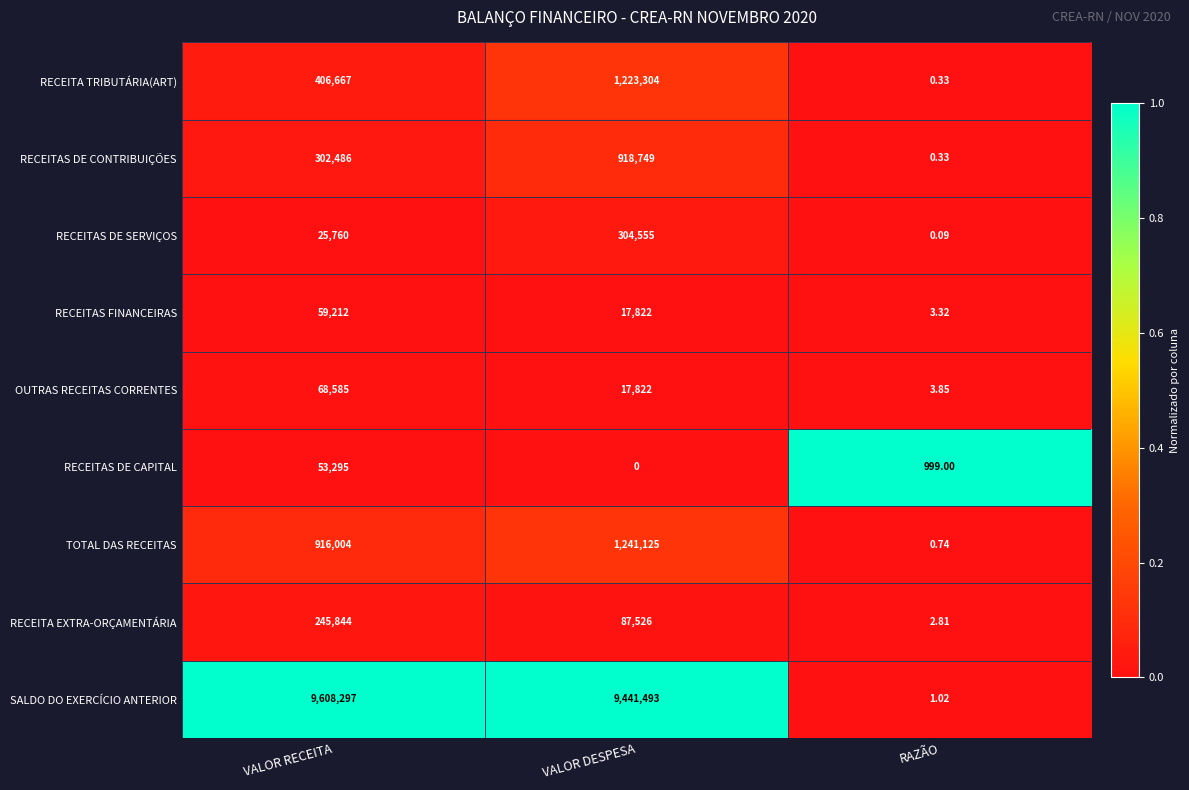

Which series has the widest spread of values?

SALDO DO EXERCÍCIO ANTERIOR